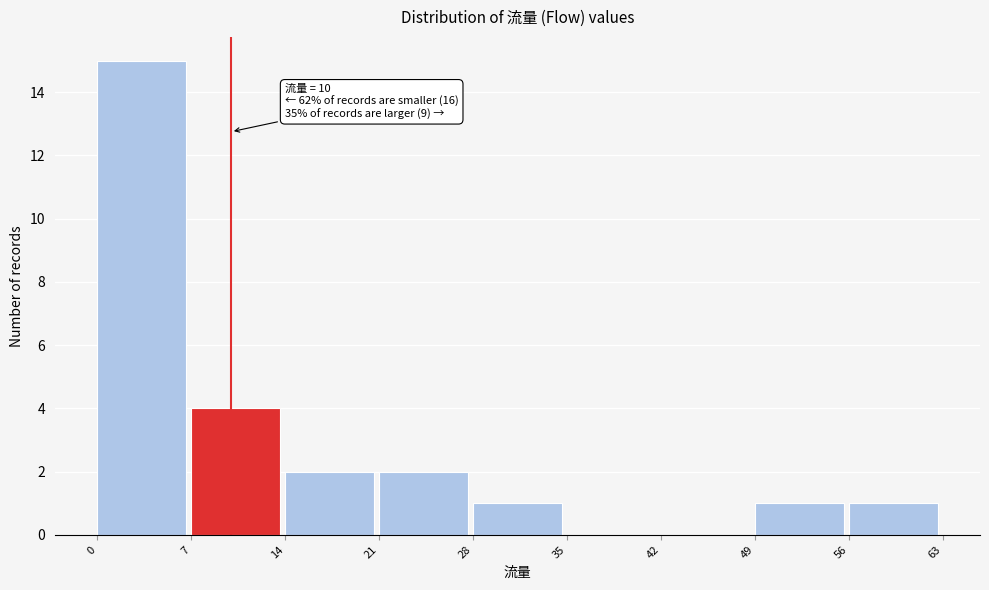

Which range on the x-axis has the tallest bar?

0 to 7